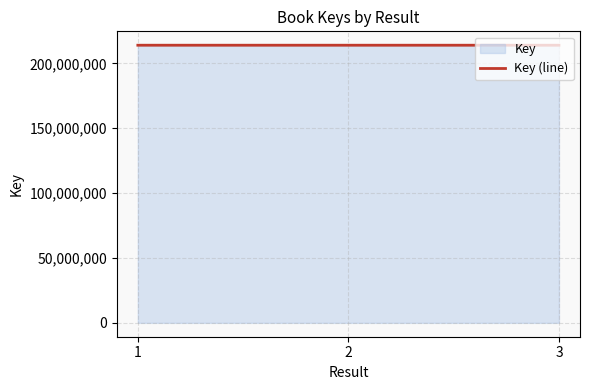

What is the minimum value shown in the chart?

213961585